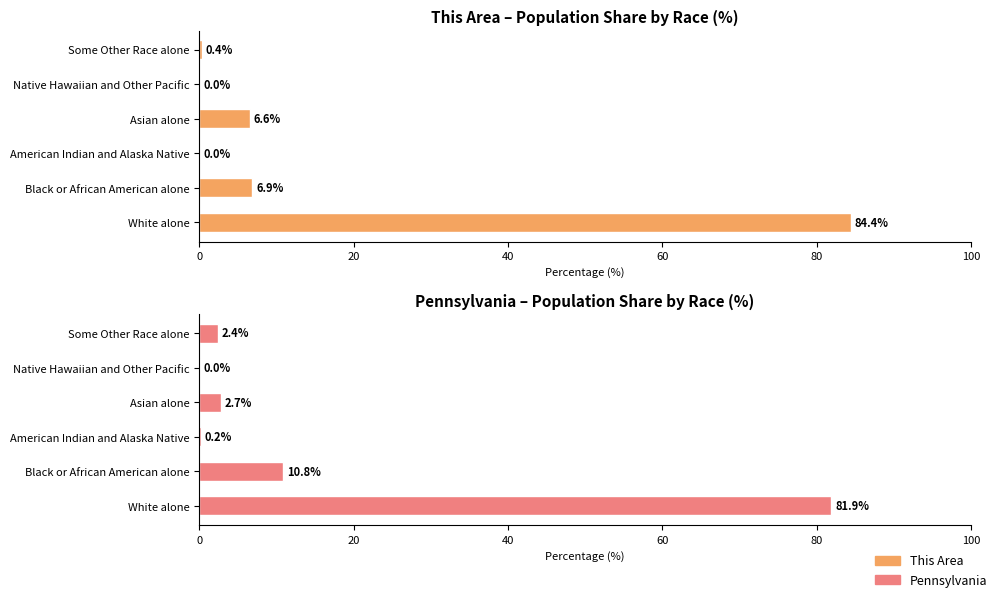

Rank the series by their maximum value, from highest to lowest.

This Area, Pennsylvania